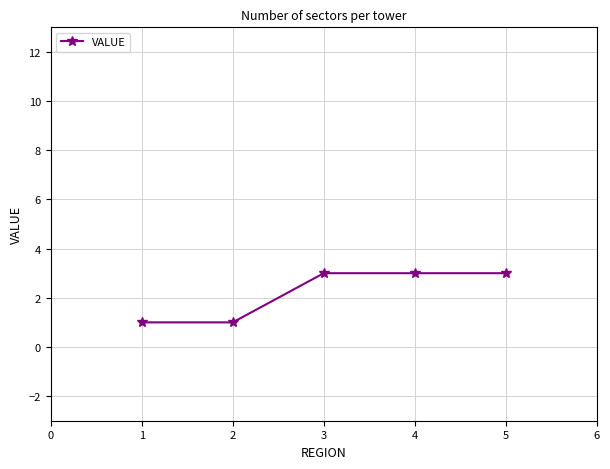

What is the maximum value shown in the chart?

3